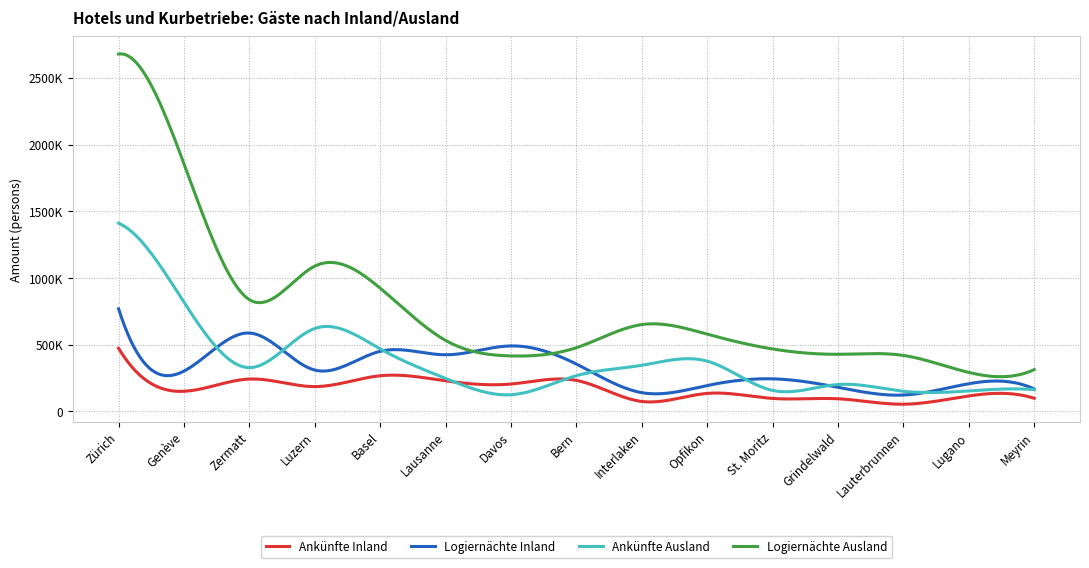

Does the chart have visible grid lines?

Yes